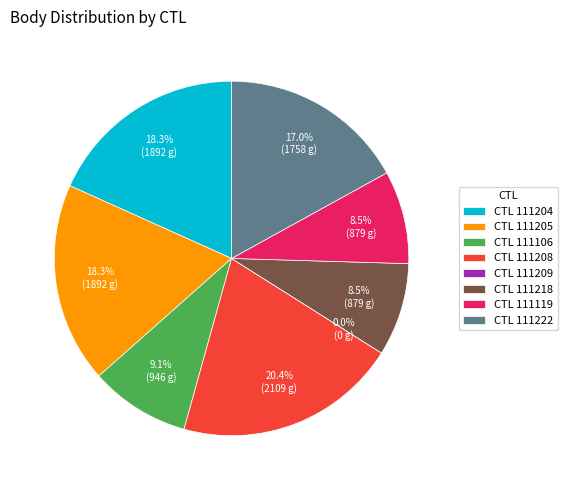

To the nearest percent, what is the average slice percentage?

12%